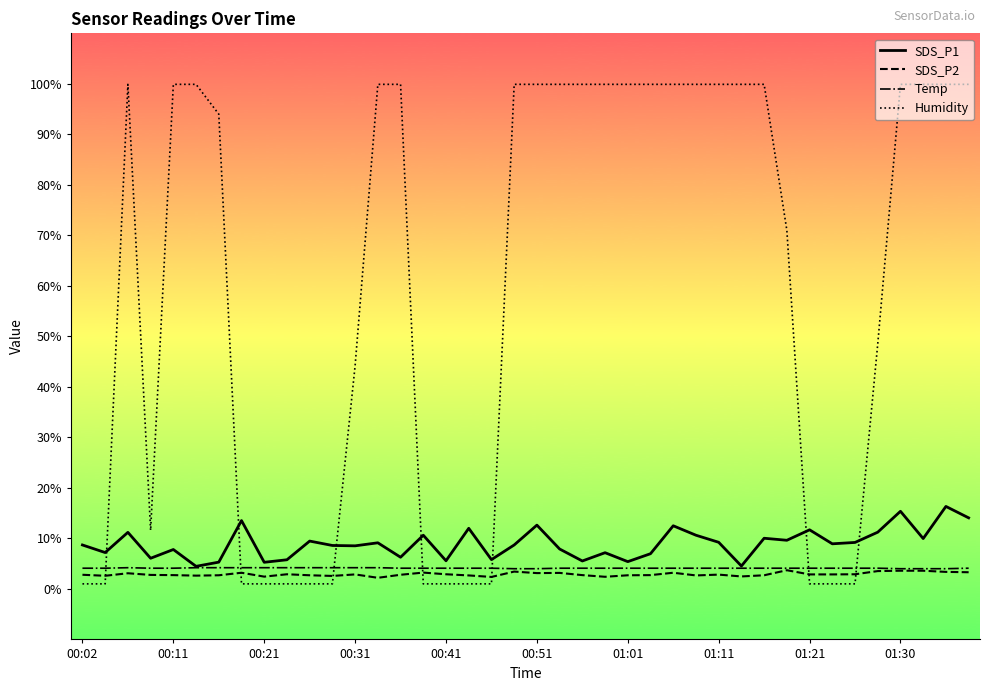

Which series has the widest spread of values?

Humidity